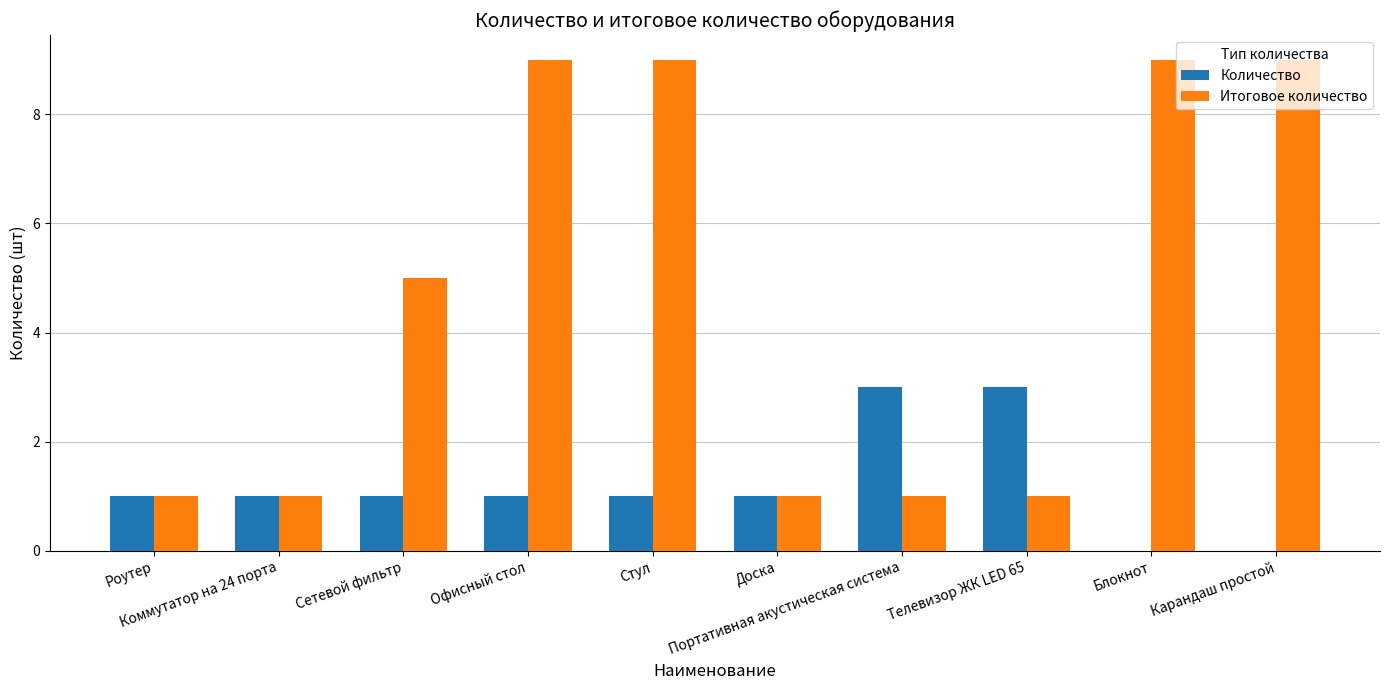

Are the bars grouped side by side (vs. stacked)?

Yes